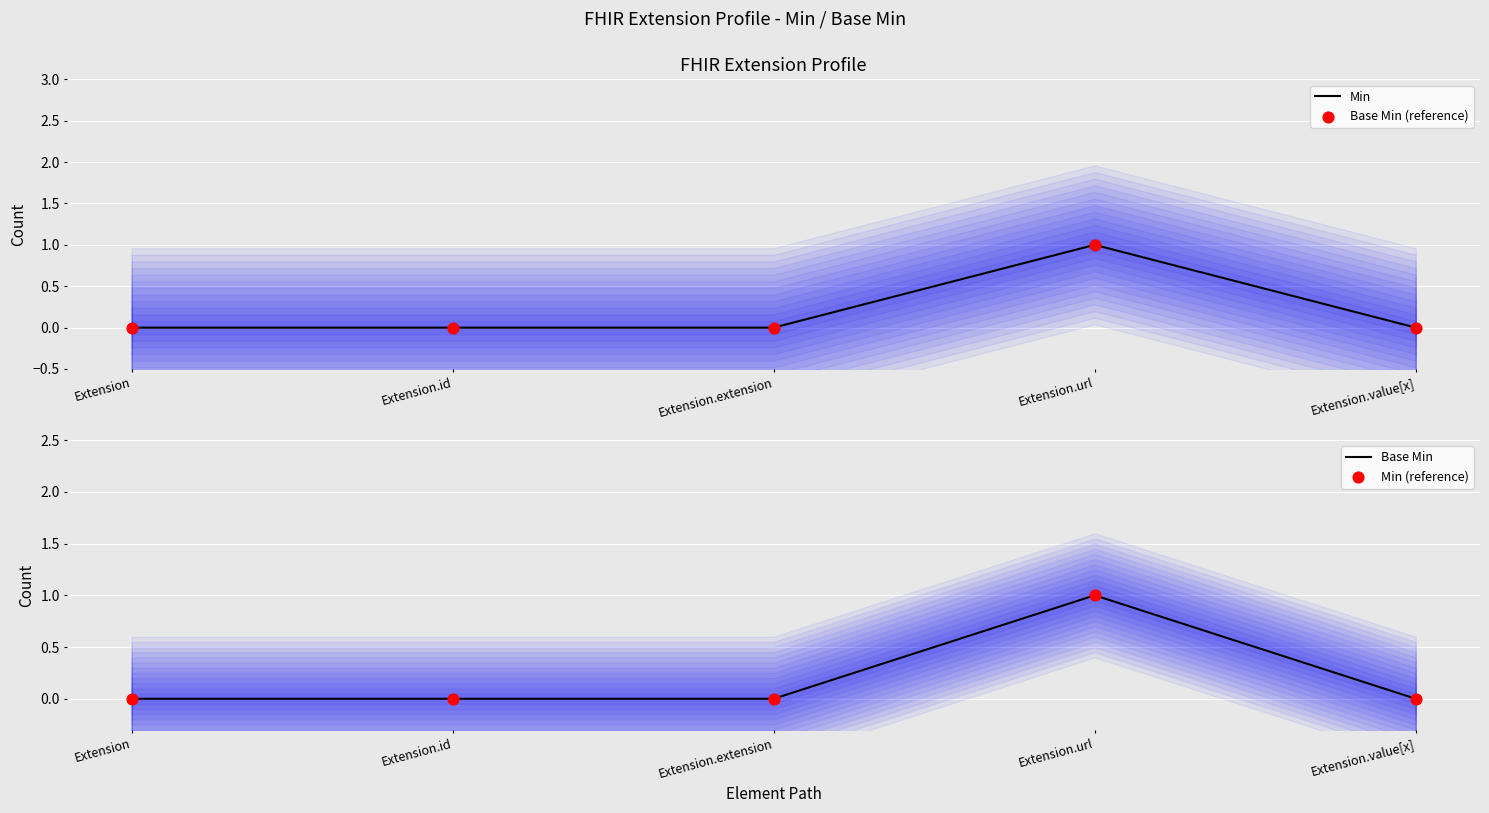

Which series contains the lowest Y value?

Min